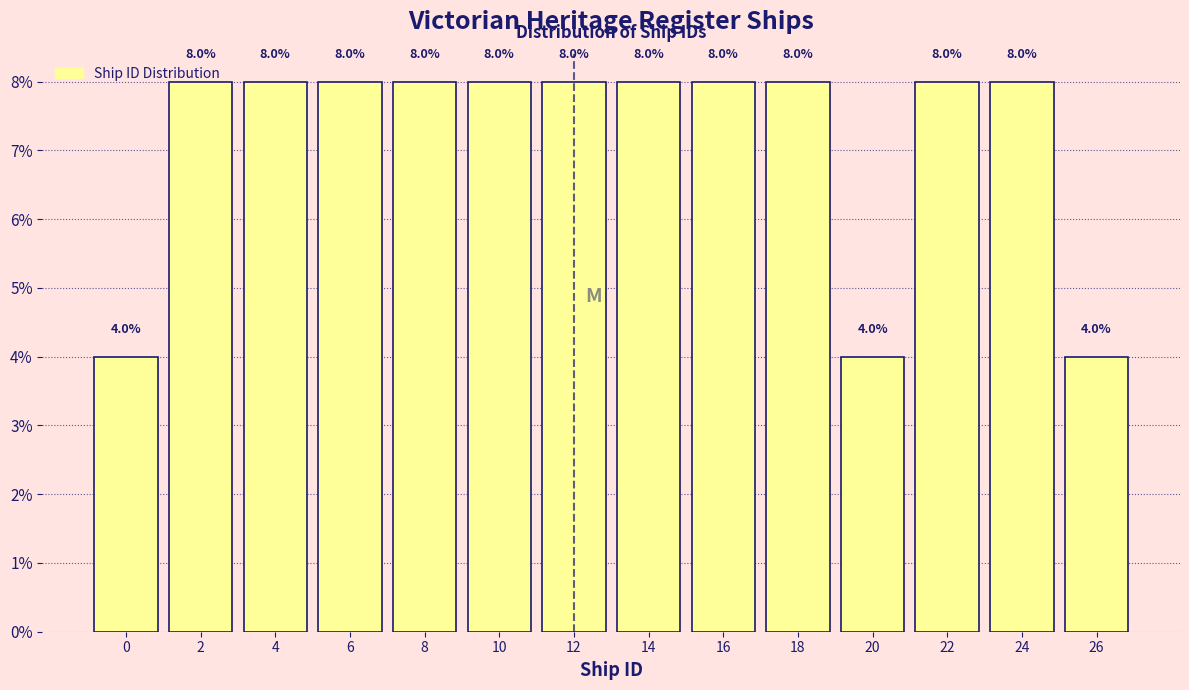

What is the value of the 12th bar from the left?

8